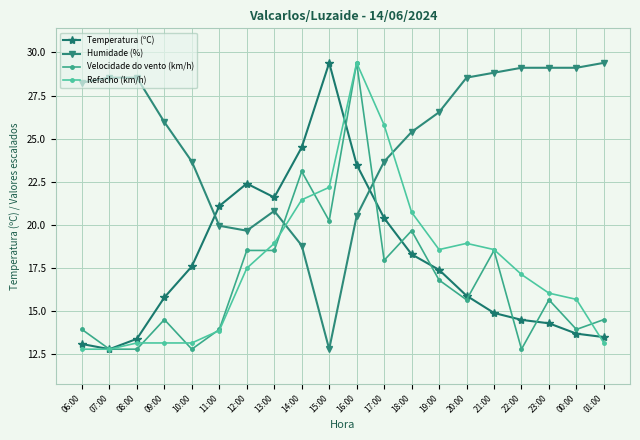

After their last crossing, which series has the higher values: Temperatura (ºC) or Humidade (%)?

Humidade (%)